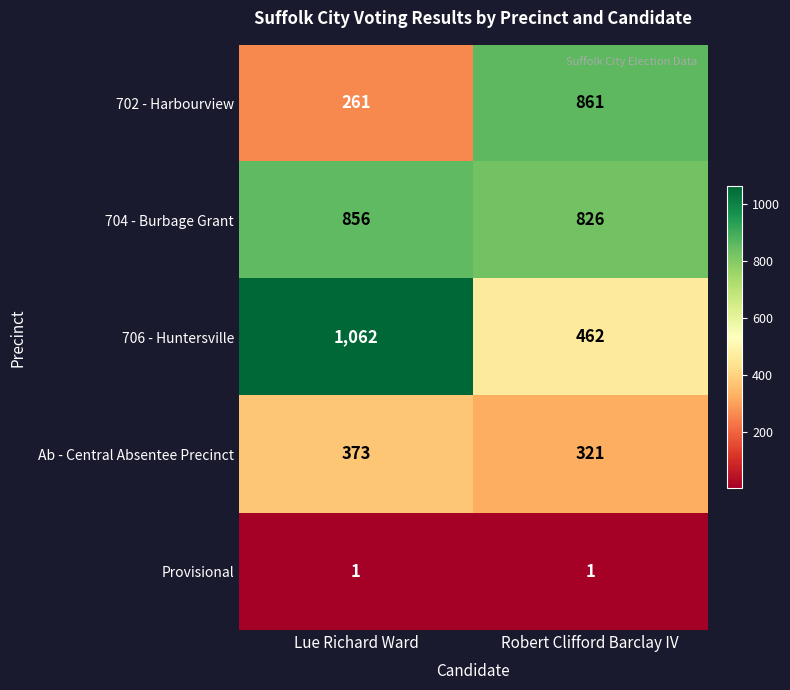

True or false: Provisional has a value of 0 at Lue Richard Ward.

False